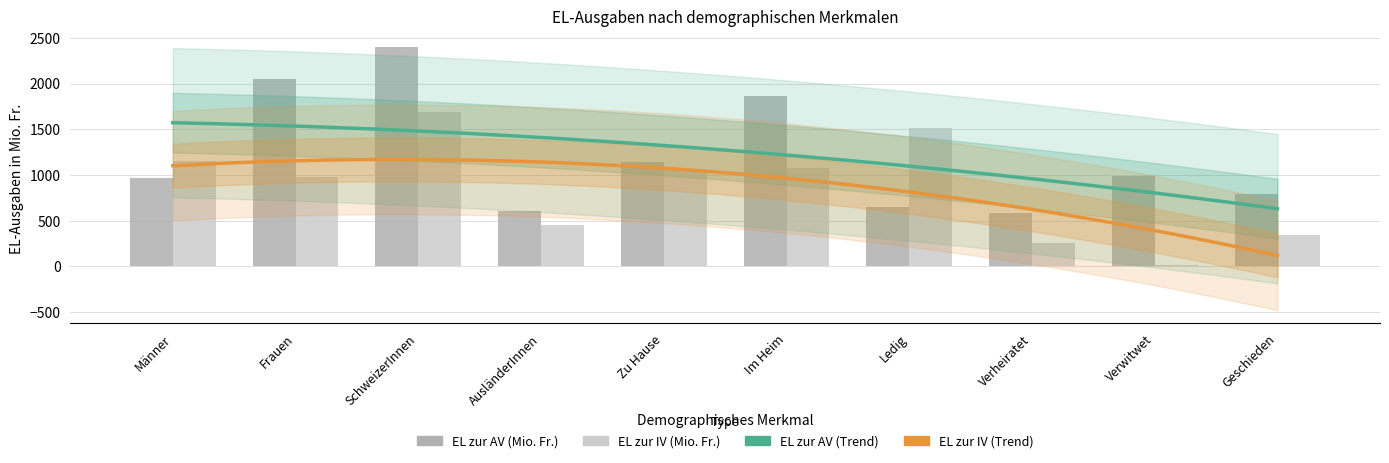

Which category has the lowest value in the EL zur AV (Mio. Fr.) series?

Verheiratet